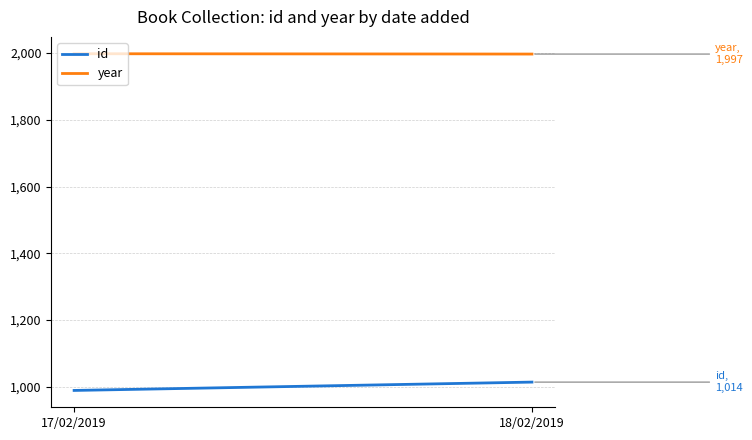

What is the label of the 1st point from the left?

17/02/2019